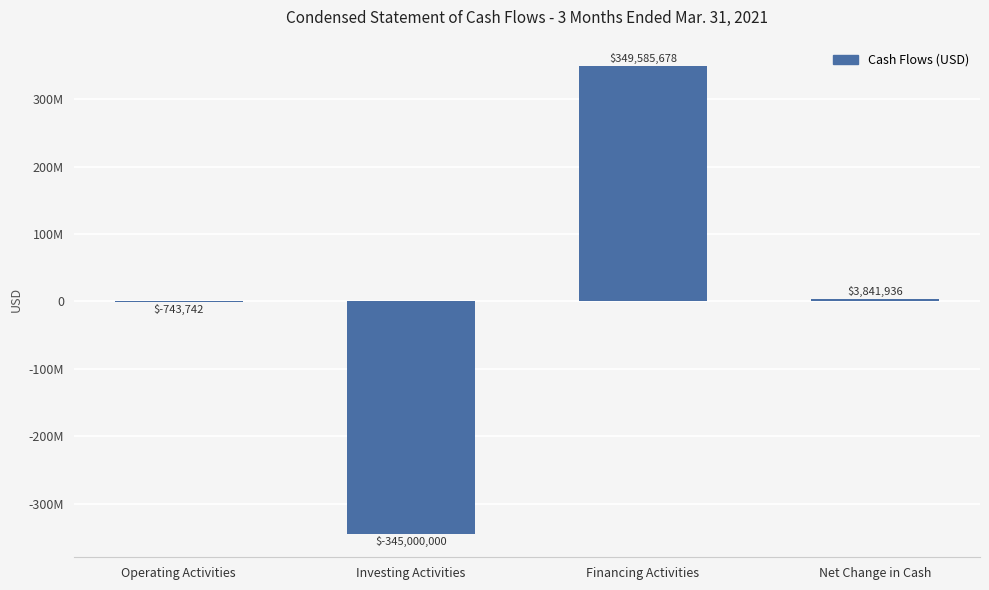

What is the value of the 3rd bar from the left?

349585678